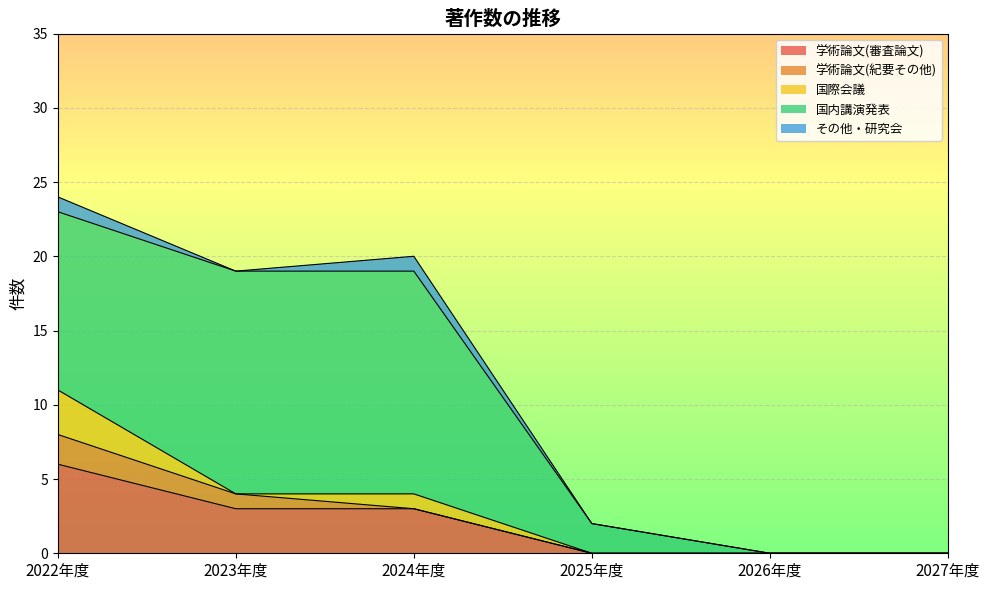

What are all the series names shown in the legend?

学術論文(審査論文), 学術論文(紀要その他), 国際会議, 国内講演発表, その他・研究会